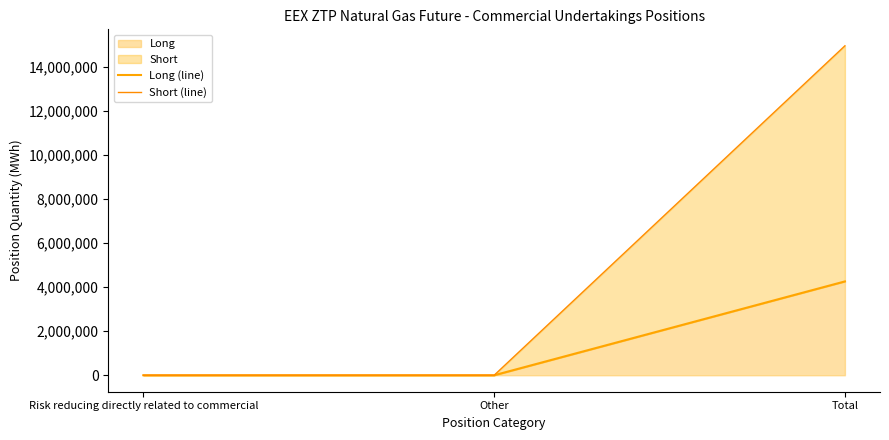

What is the label of the 2nd point from the right?

Other